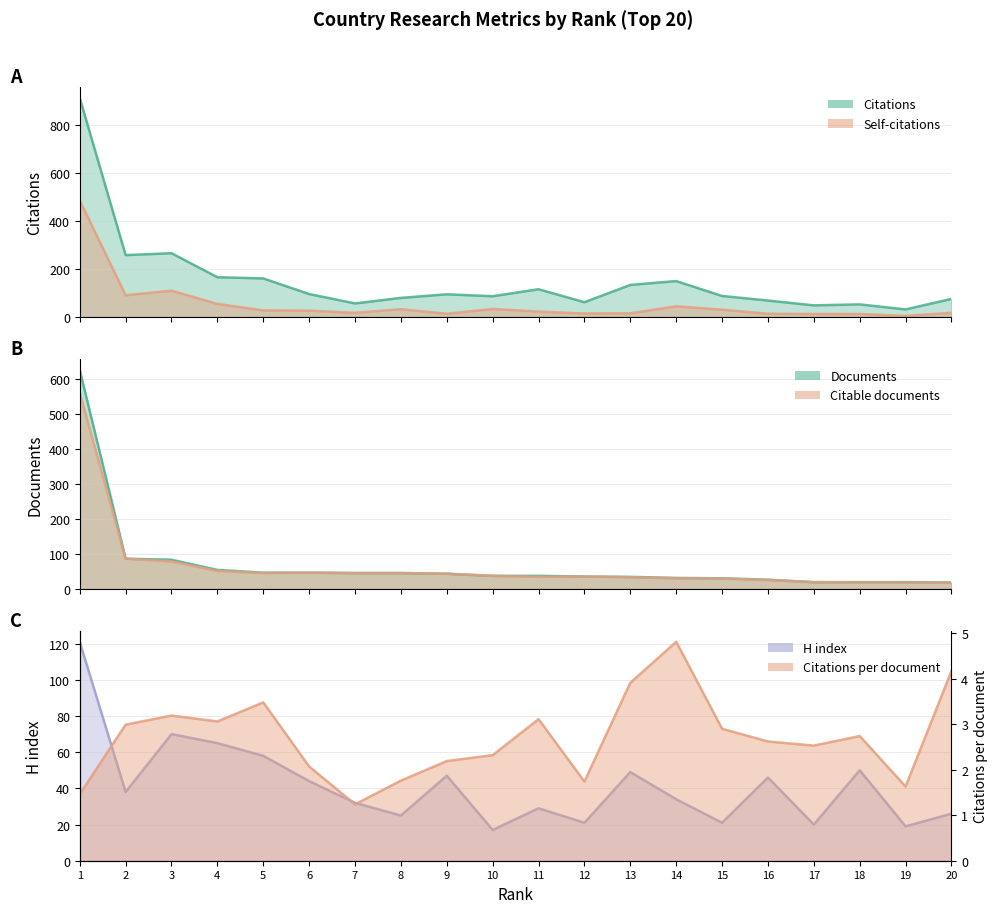

What is the sum of all Citable documents values?

1294.0